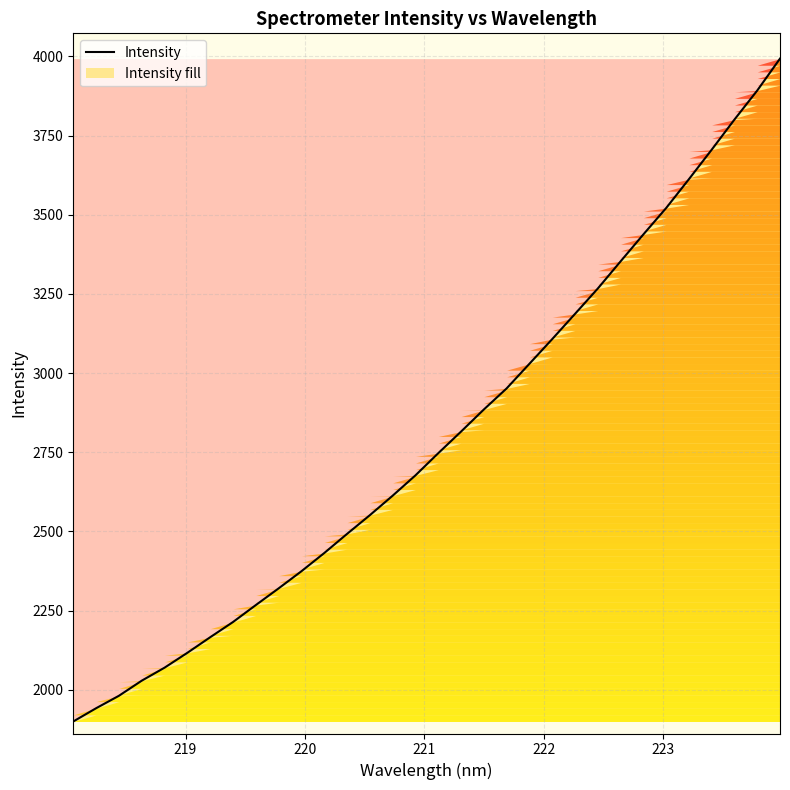

Does the chart display data point markers on the line(s)?

No